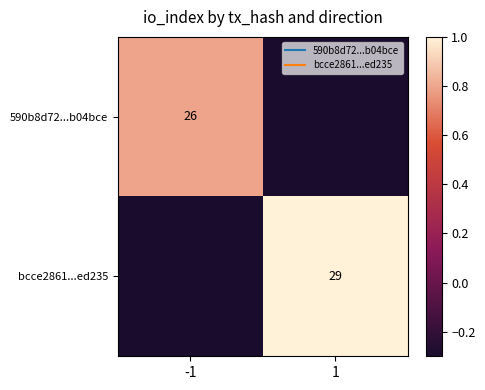

At how many categories does at least one series exceed 0?

2